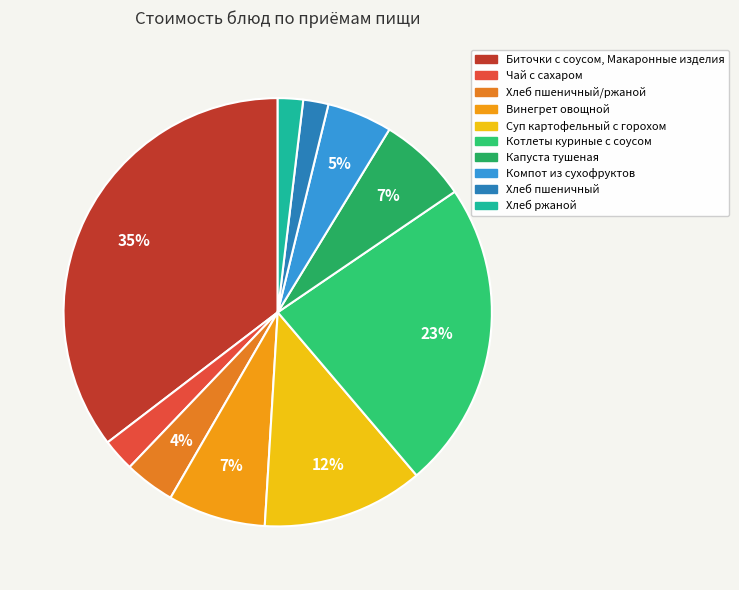

True or false: Котлеты куриные с соусом accounts for 23% of the total.

True